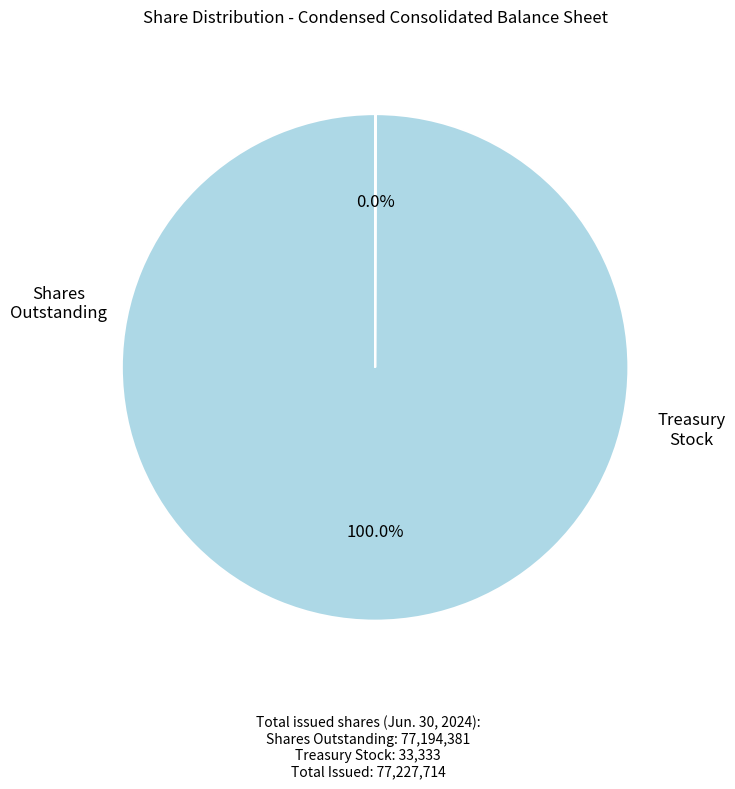

Is there any slice that represents more than half of the pie?

Yes